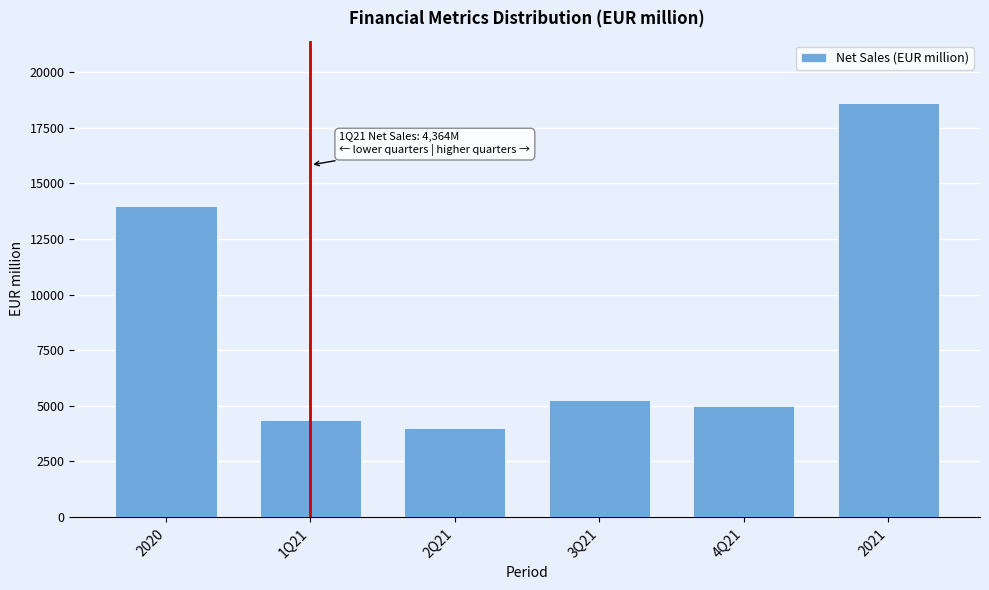

Reading left to right, list all the values displayed in this chart.

2020=13979	1Q21=4364	2Q21=4020	3Q21=5241	4Q21=4986	2021=18611